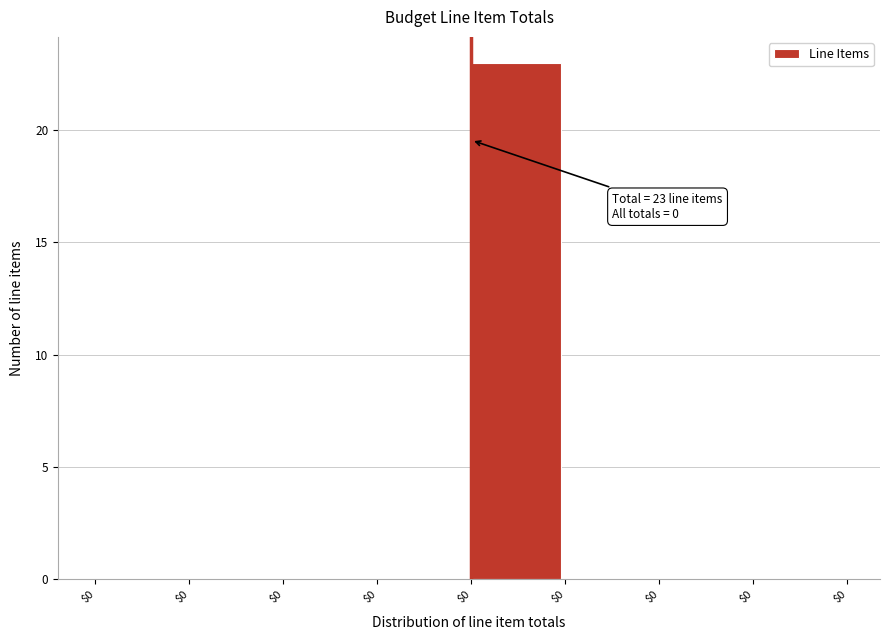

How many categories are shown in the chart?

8